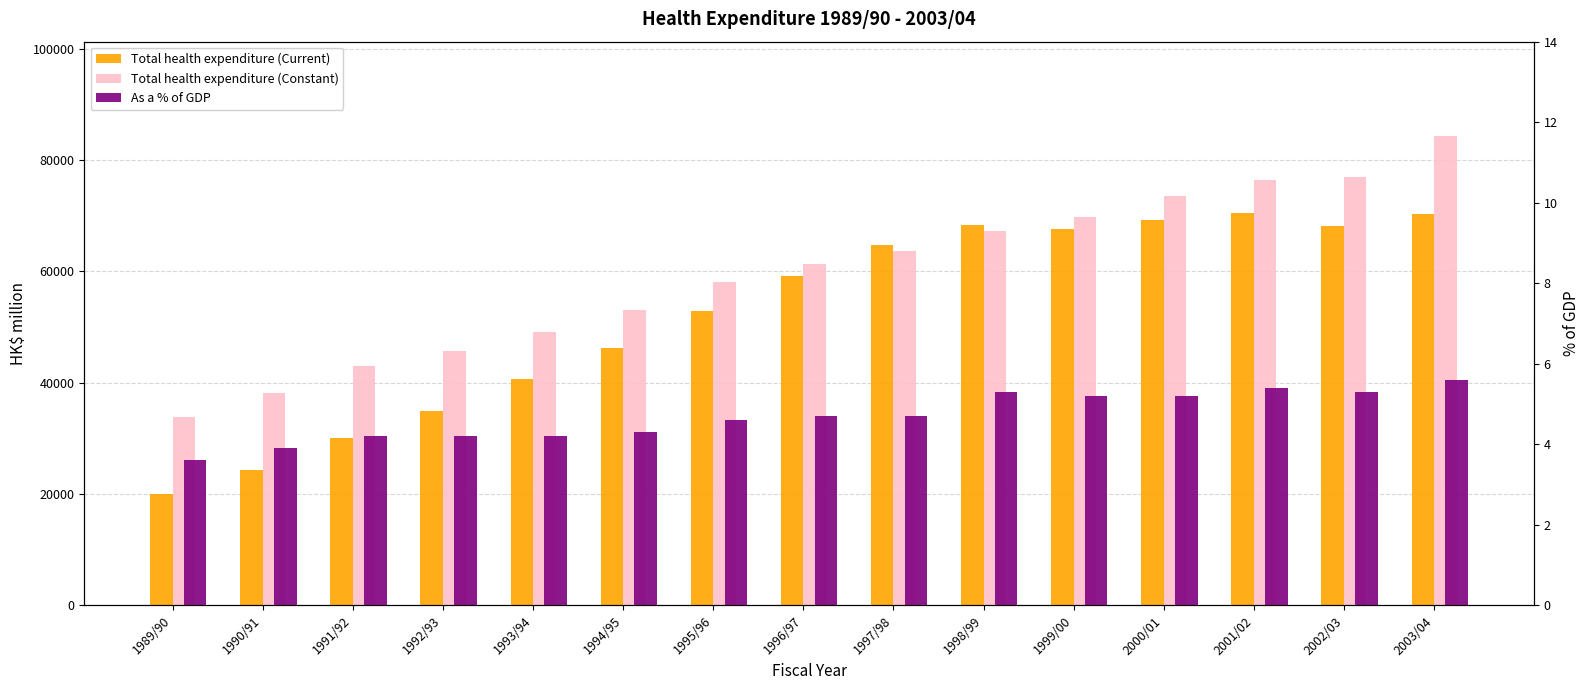

True or false: Total health expenditure (Current) has a value of 10312.9 at 1991/92.

False